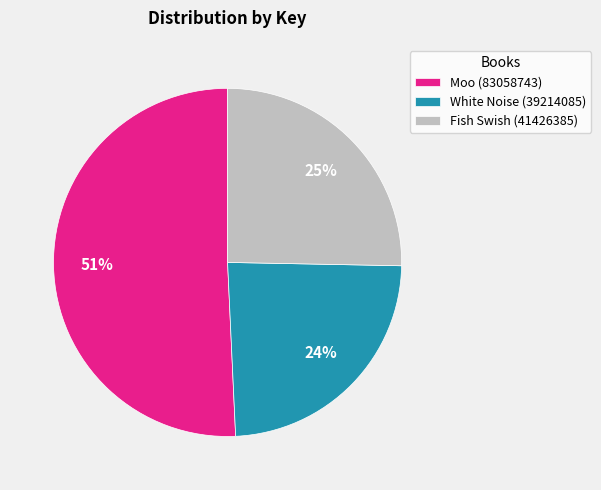

Which has a higher value, Fish Swish (41426385) or Moo (83058743)?

Moo (83058743)